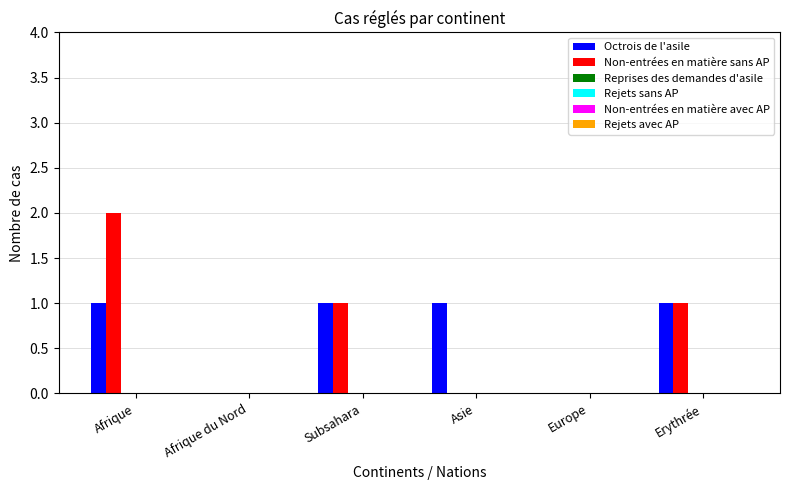

What is the sum of all Octrois de l'asile values?

4